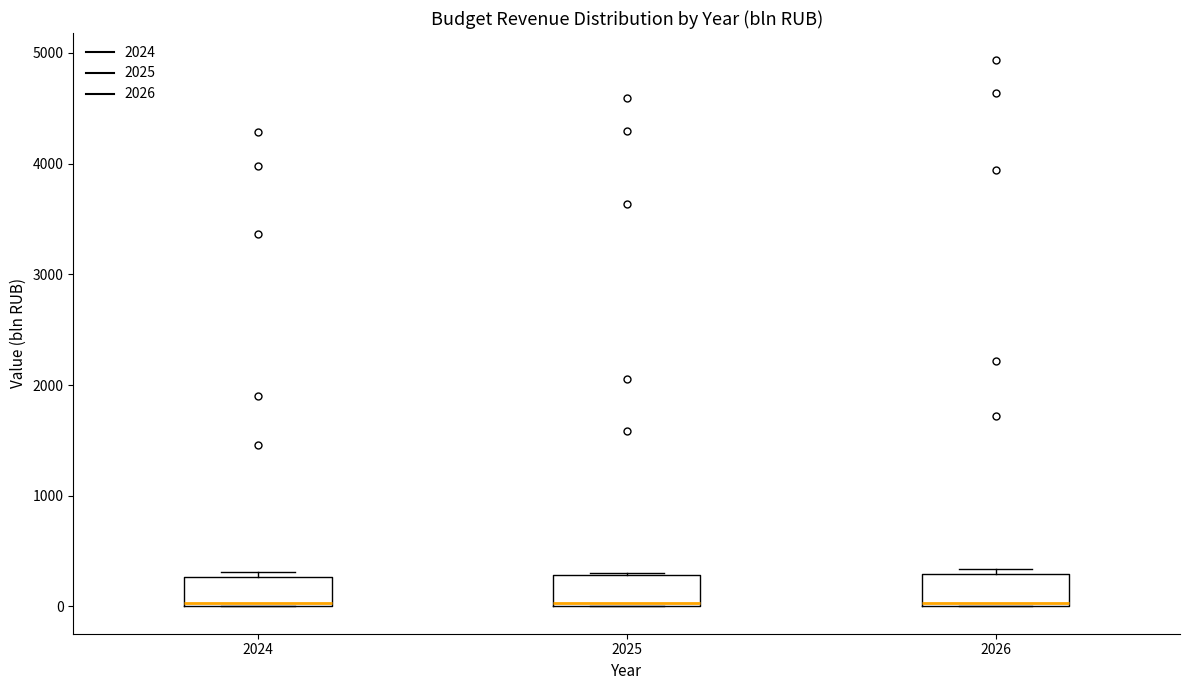

Where is the upper edge of the box at x = 2026 on the y-axis? The values are not printed on the chart, so give them approximately, as read against the axis.

300